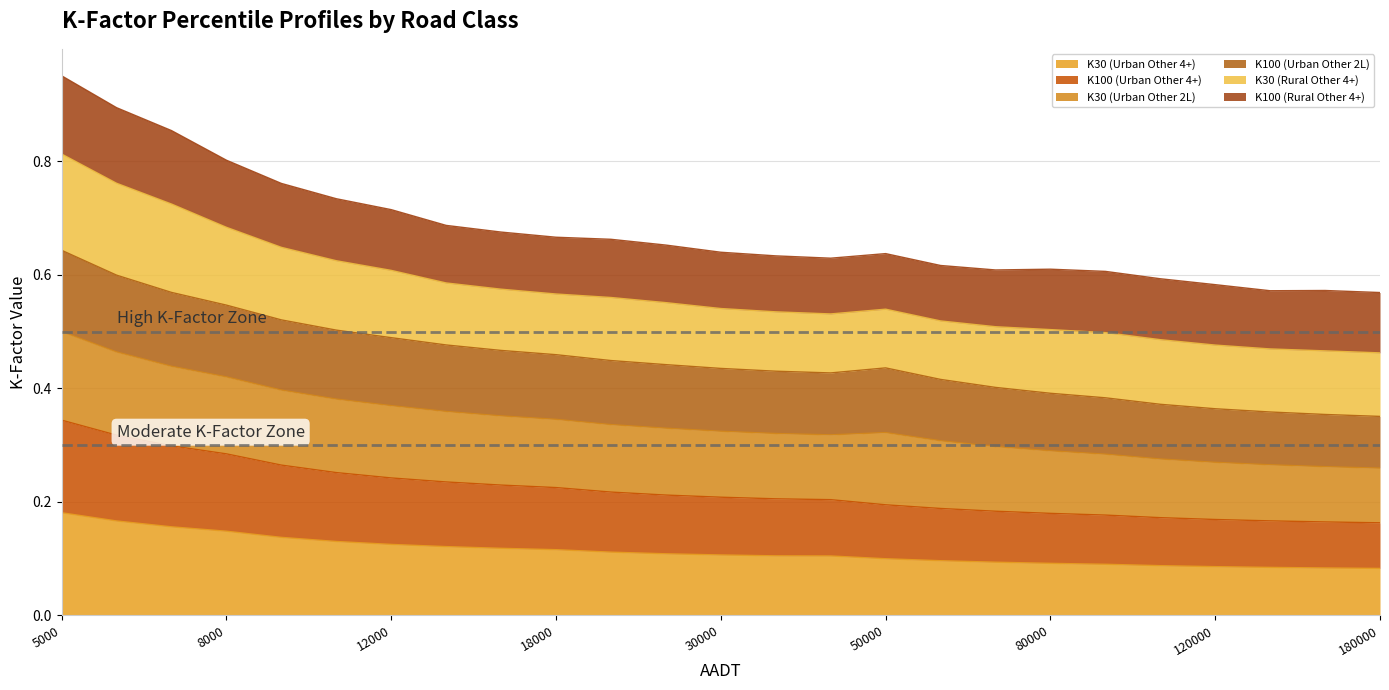

List the labels in order of K100 (Urban Other 4+) value, largest first.

5000, 6000, 7000, 8000, 9000, 10000, 12000, 14000, 16000, 18000, 20000, 25000, 30000, 35000, 40000, 50000, 60000, 70000, 80000, 90000, 100000, 120000, 140000, 160000, 180000